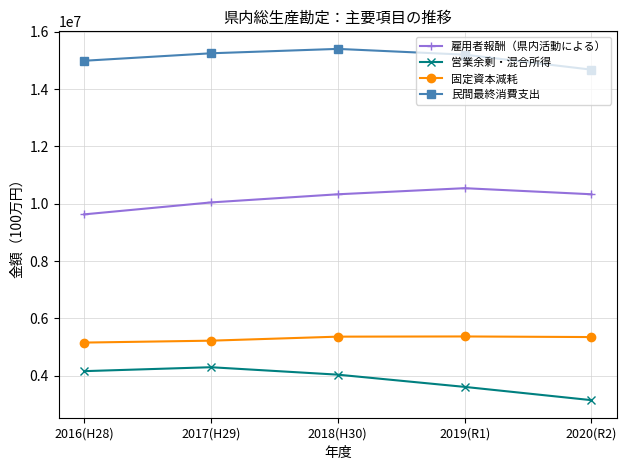

What are all the series names shown in the legend?

雇用者報酬（県内活動による）, 営業余剰・混合所得, 固定資本減耗, 民間最終消費支出